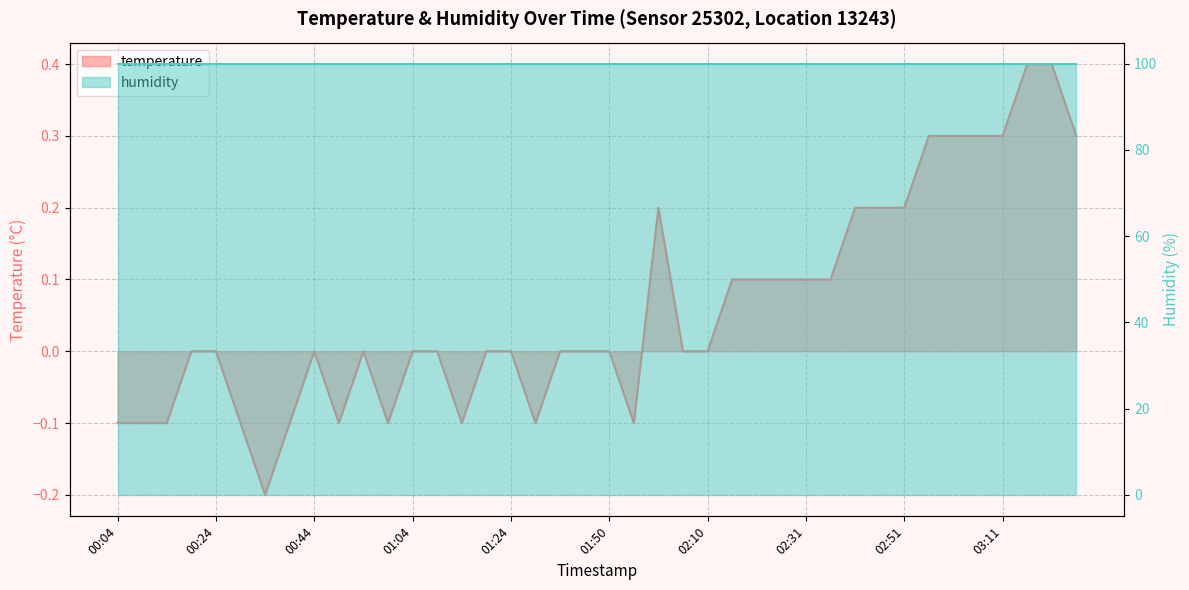

List the labels in order of value, largest first.

03:17, 03:22, 02:56, 03:01, 03:06, 03:11, 03:27, 02:00, 02:41, 02:46, 02:51, 02:15, 02:21, 02:26, 02:31, 02:36, 00:19, 00:24, 00:44, 00:54, 01:04, 01:09, 01:19, 01:24, 01:34, 01:39, 01:50, 02:05, 02:10, 00:04, 00:09, 00:14, 00:29, 00:39, 00:49, 00:59, 01:14, 01:29, 01:55, 00:34